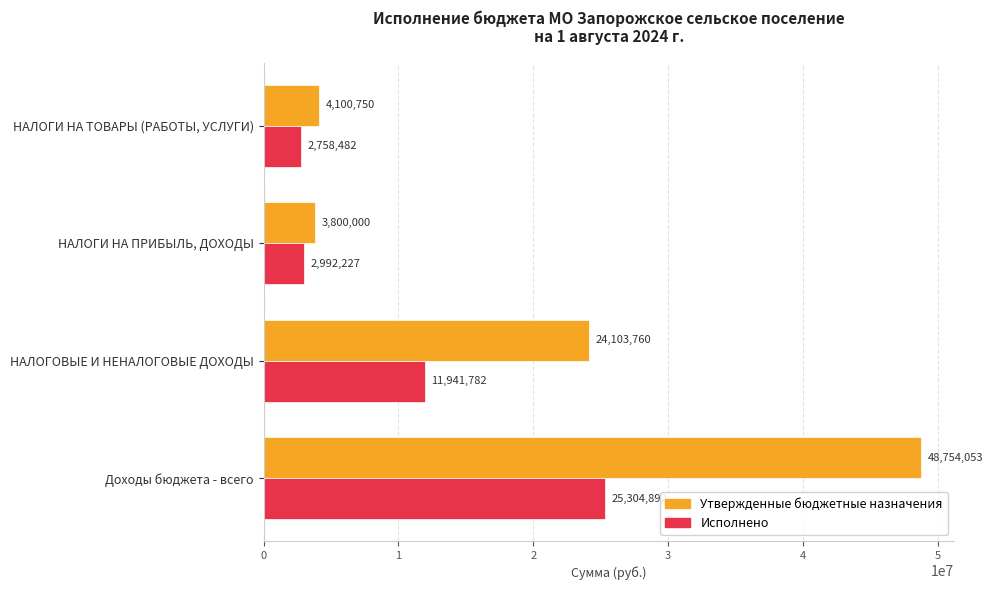

What is the approximate value of Утвержденные бюджетные назначения at НАЛОГОВЫЕ И НЕНАЛОГОВЫЕ ДОХОДЫ?

24103760.0